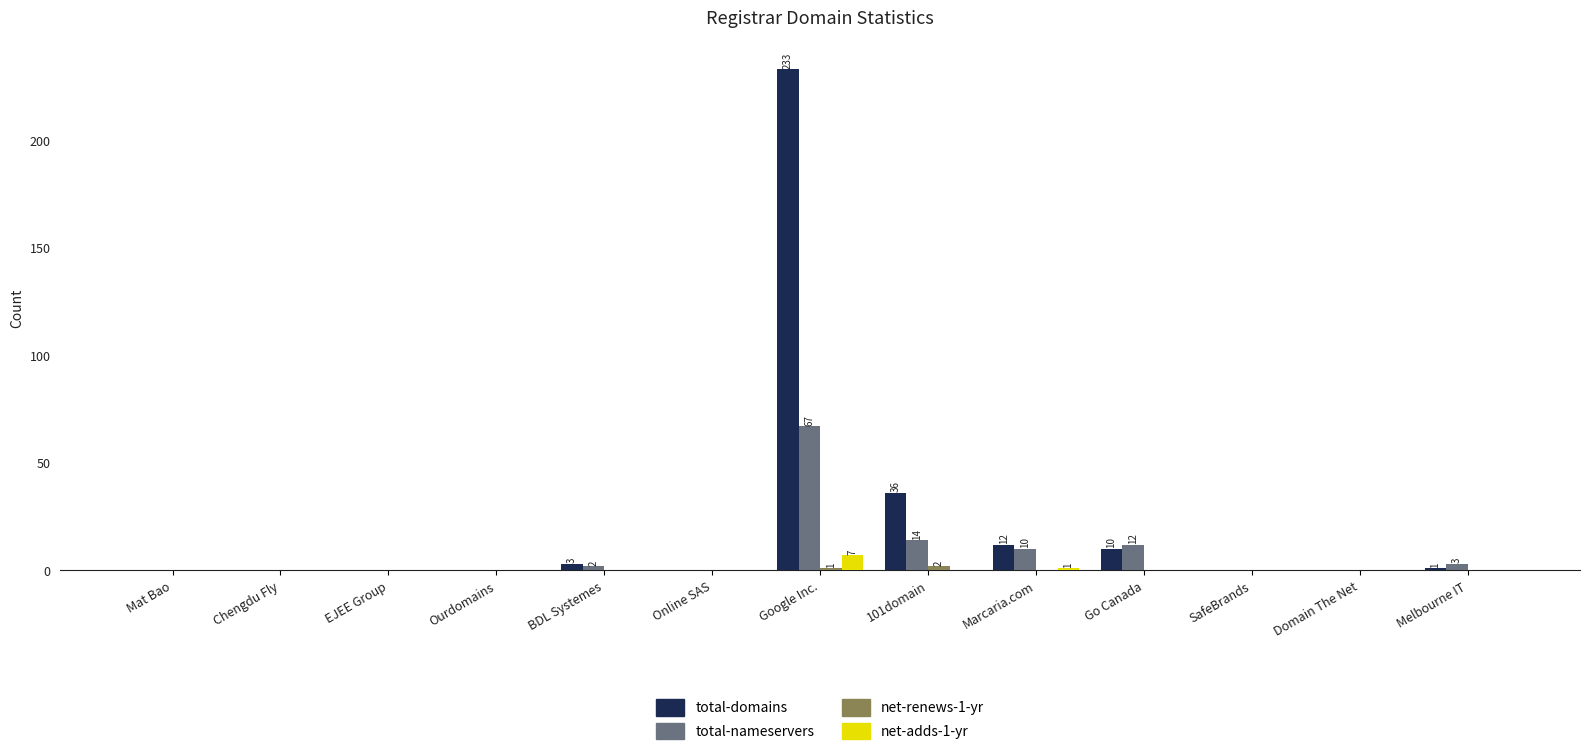

At which category is the sum across all series the highest?

Google Inc.